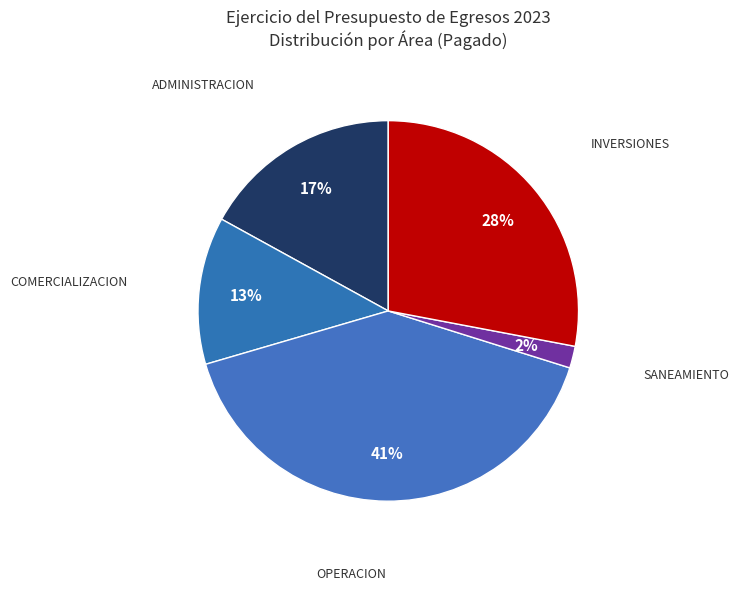

How many slices are in this pie chart?

5